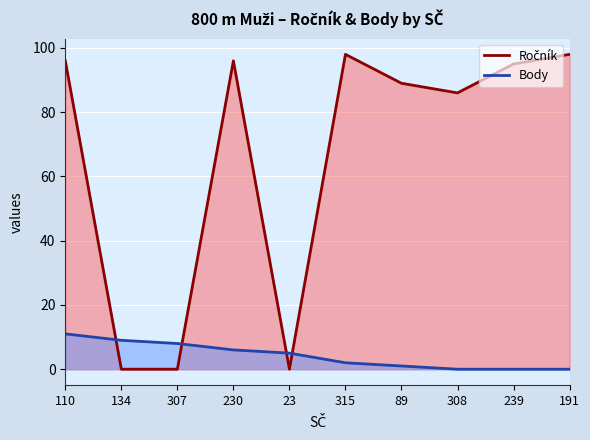

Where is the first local maximum for Ročník?

230